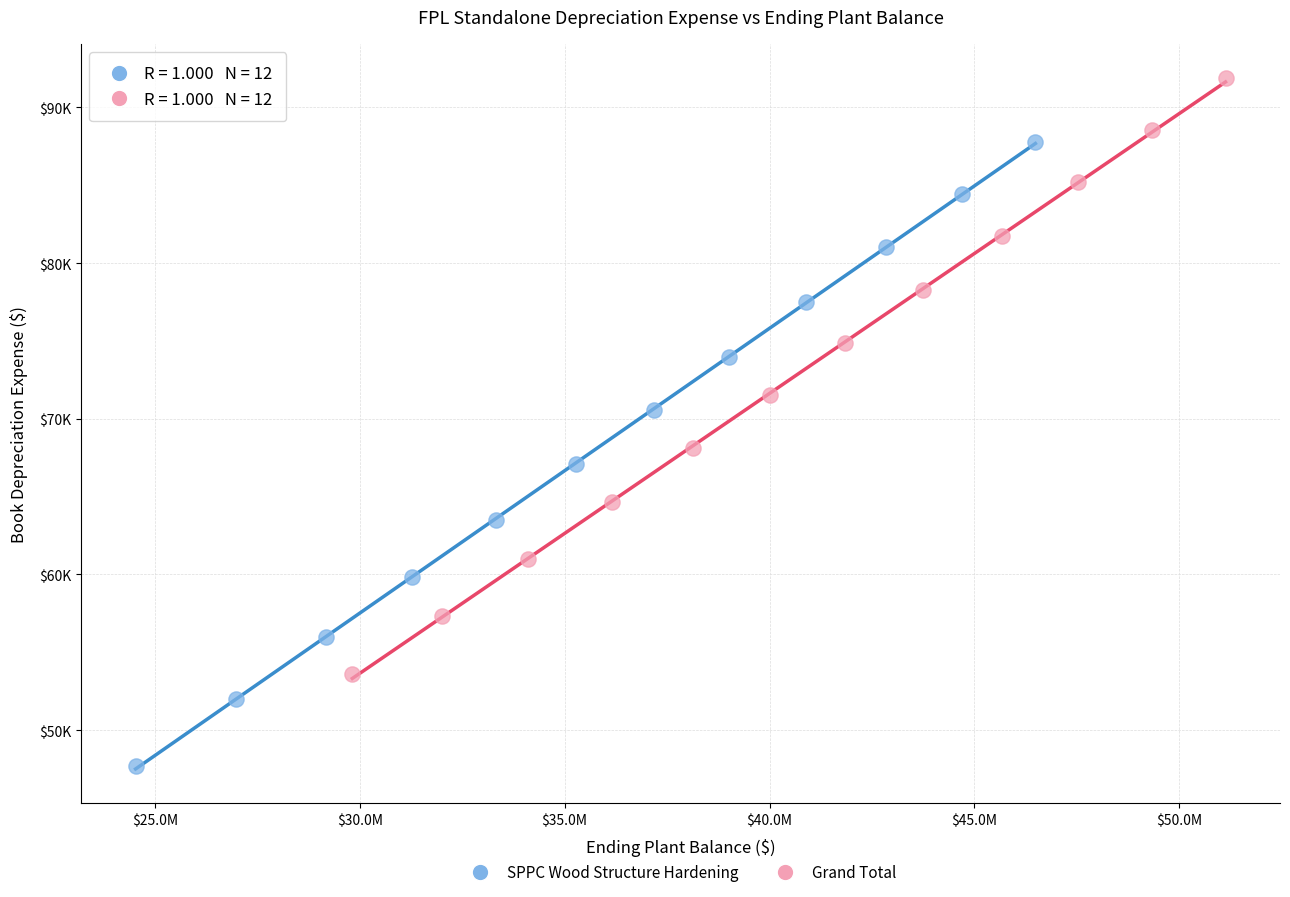

Which series has the widest spread of Y values?

SPPC Wood Structure Hardening